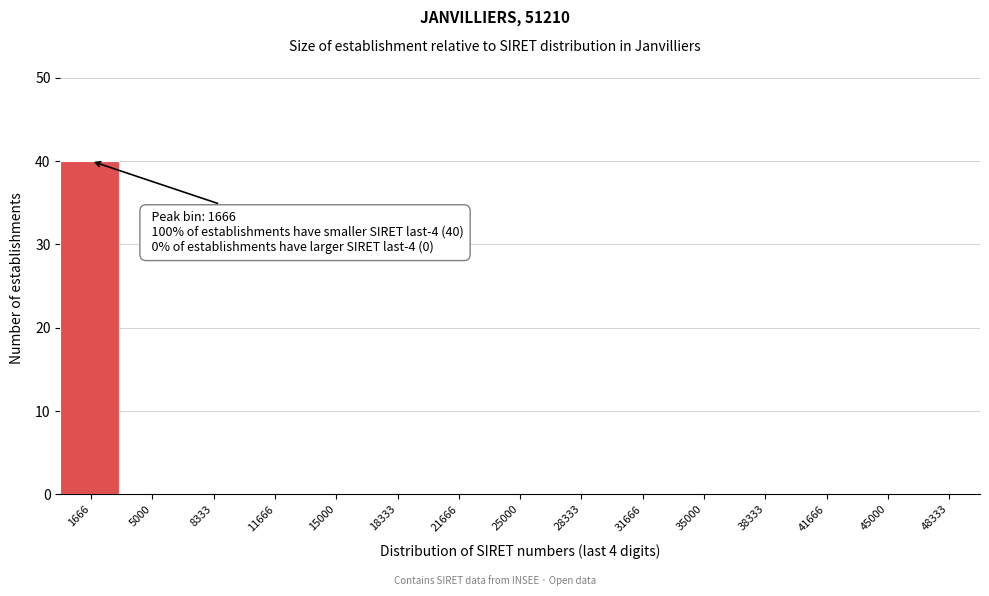

Over which range of the x-axis is the bar tallest?

0 to 3500